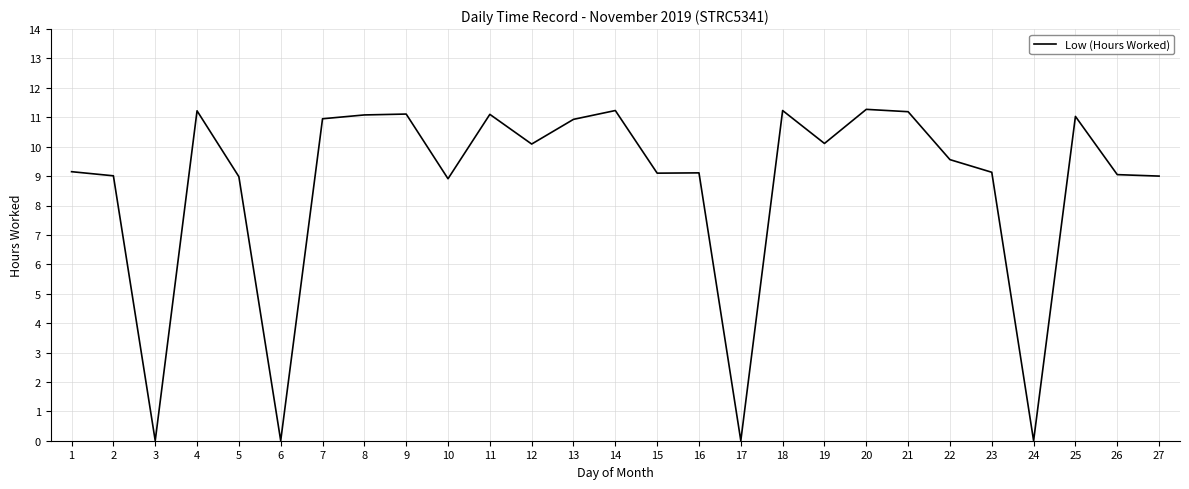

How many lines are shown in the chart?

1